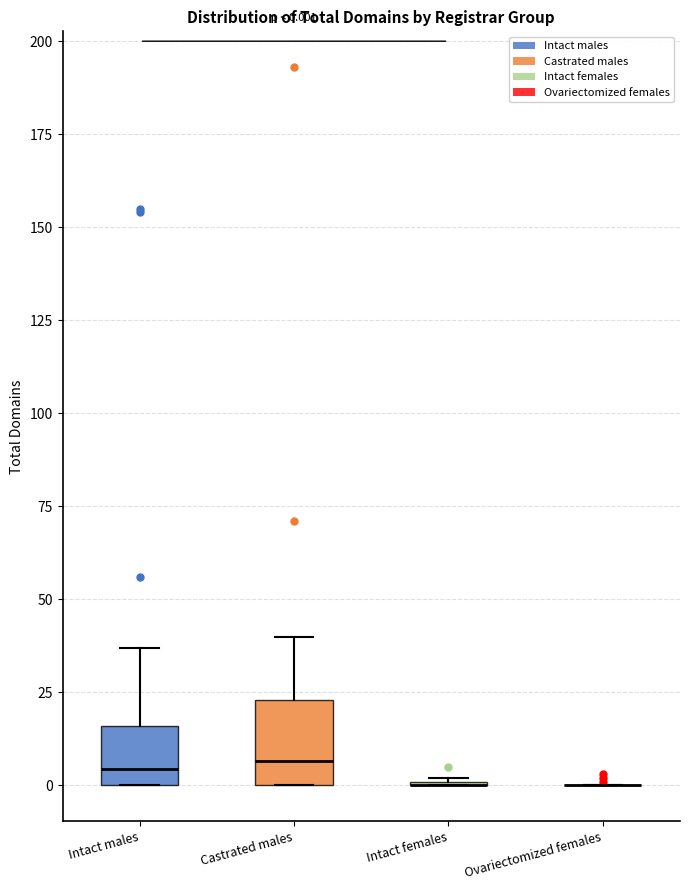

Comparing the boxes themselves (not the whiskers), which one is the tallest?

Castrated males